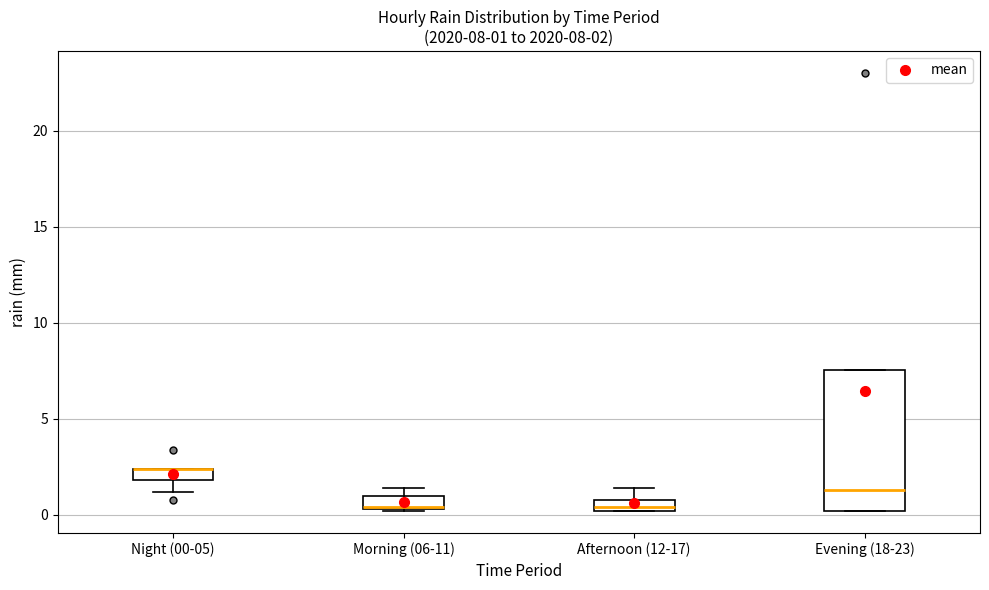

Which box is the tallest, from its lower edge to its upper edge?

Evening (18-23)